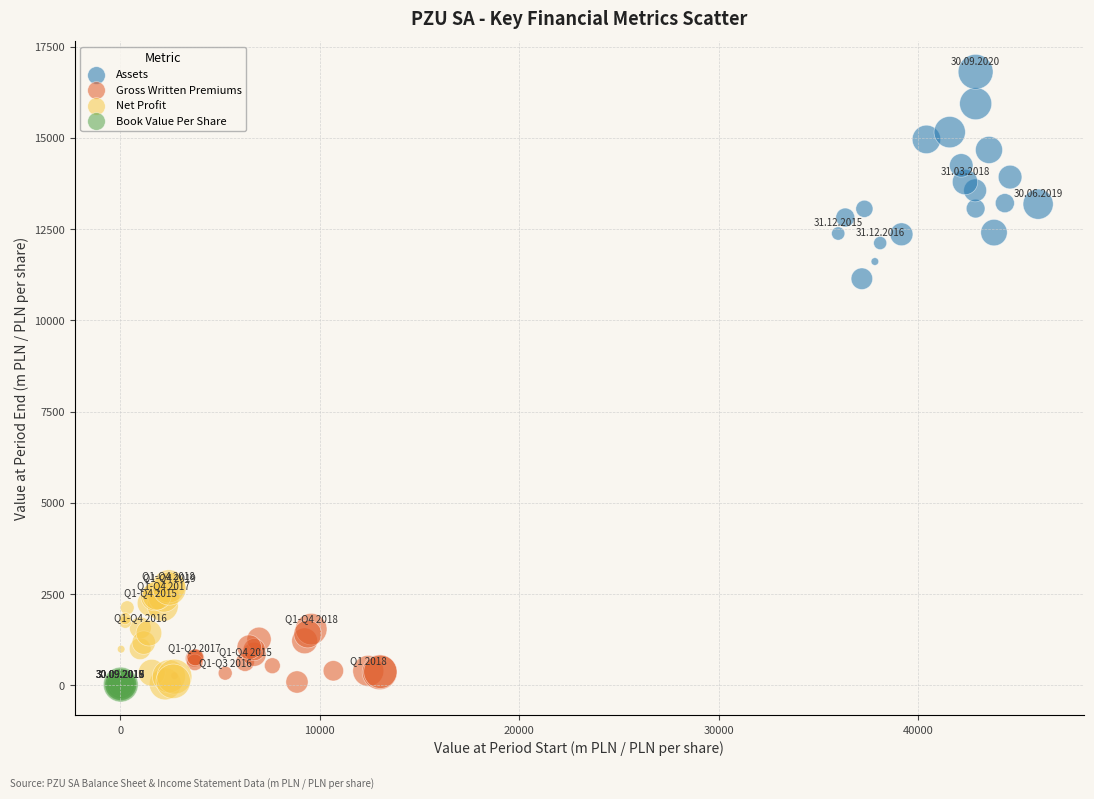

Which series contains the highest Y value?

Assets